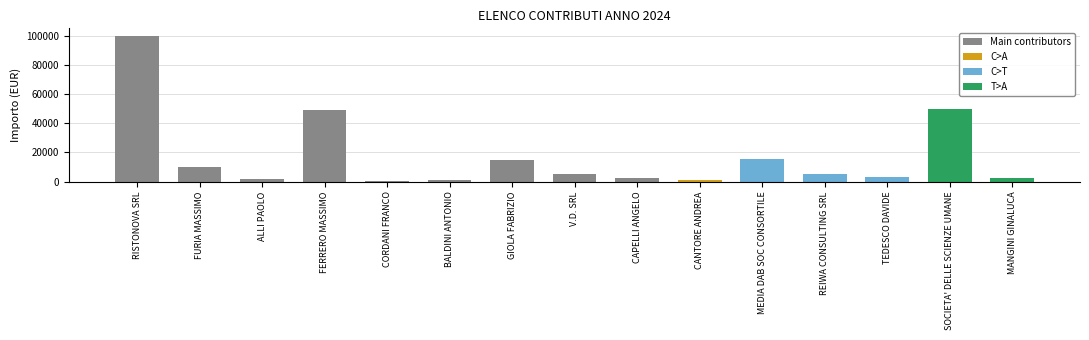

What is the value of the 11th bar from the left?

15430.6